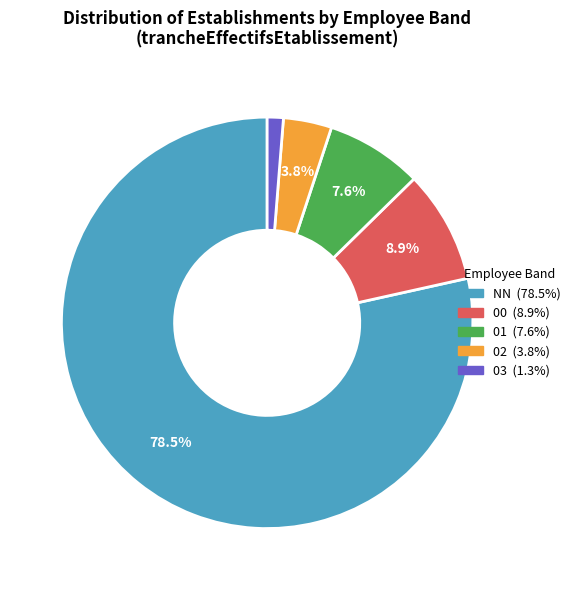

Rank the categories by value from highest to lowest.

NN, 00, 01, 02, 03